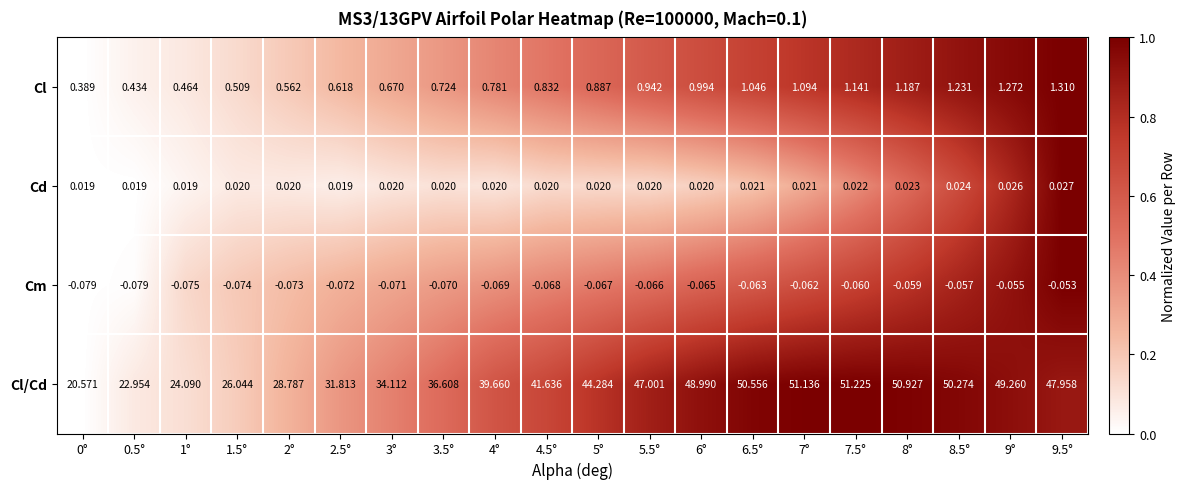

Count the number of categories in the chart.

20